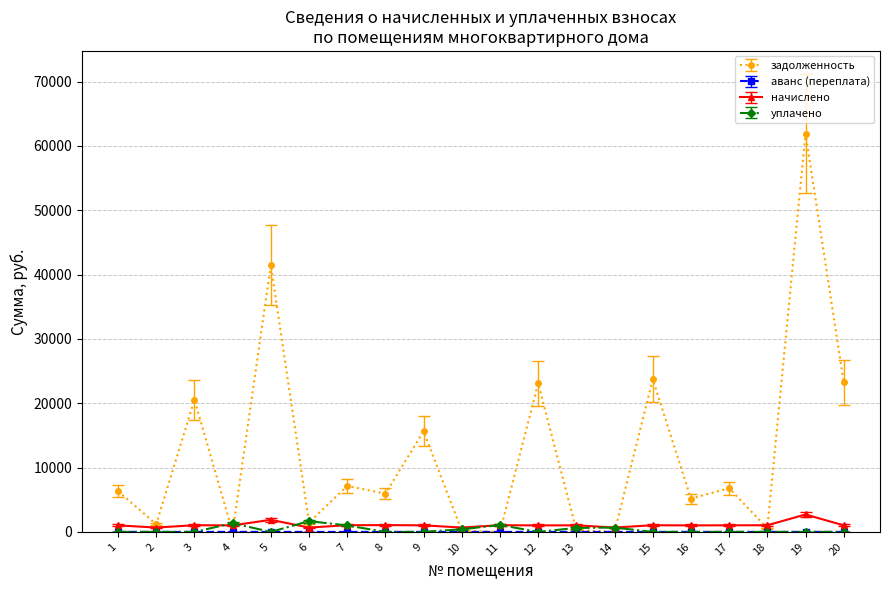

Is it true that задолженность equals 23721.2 at 11?

False